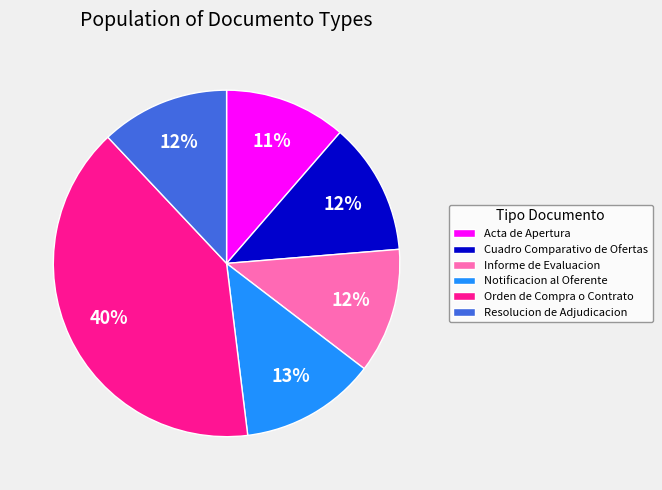

Is there a majority slice in this chart?

No